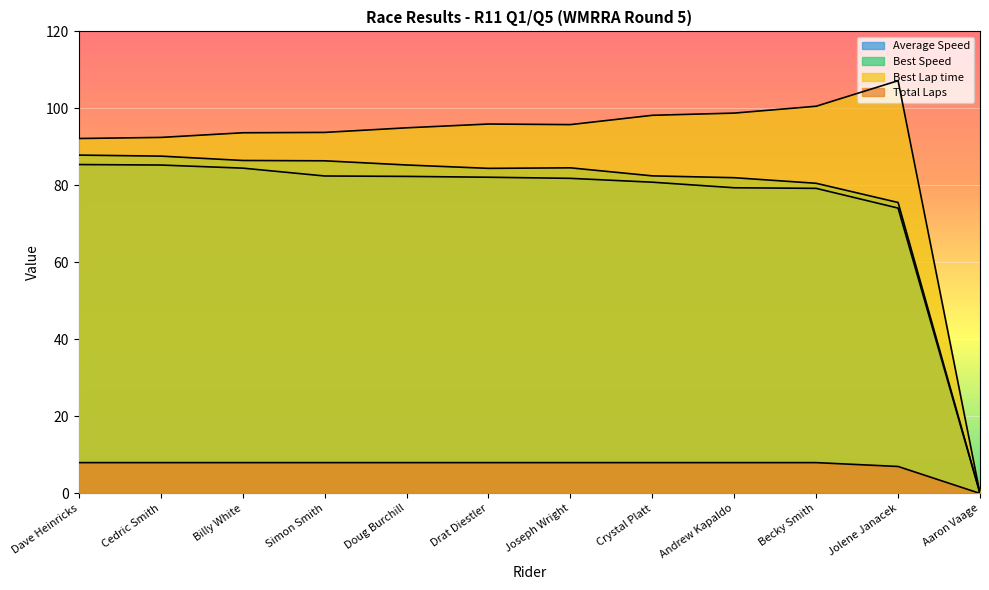

What is the difference between the maximum and minimum values in the Total Laps series?

8.0